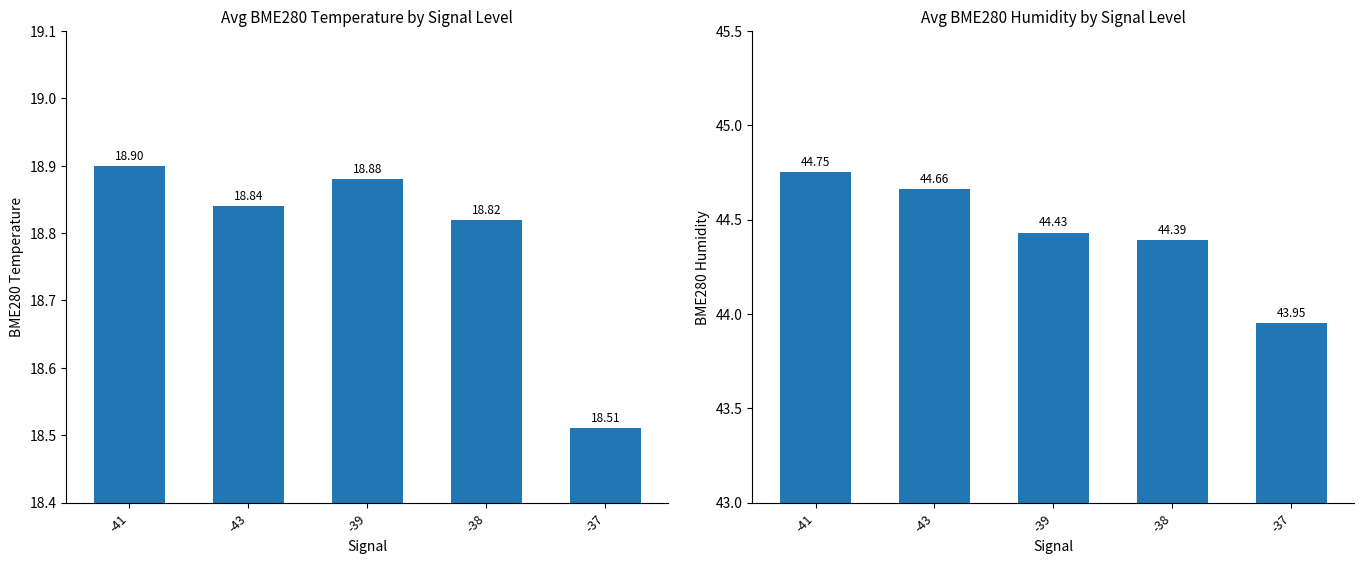

Where does the BME280_humidity series first go above 44?

-41